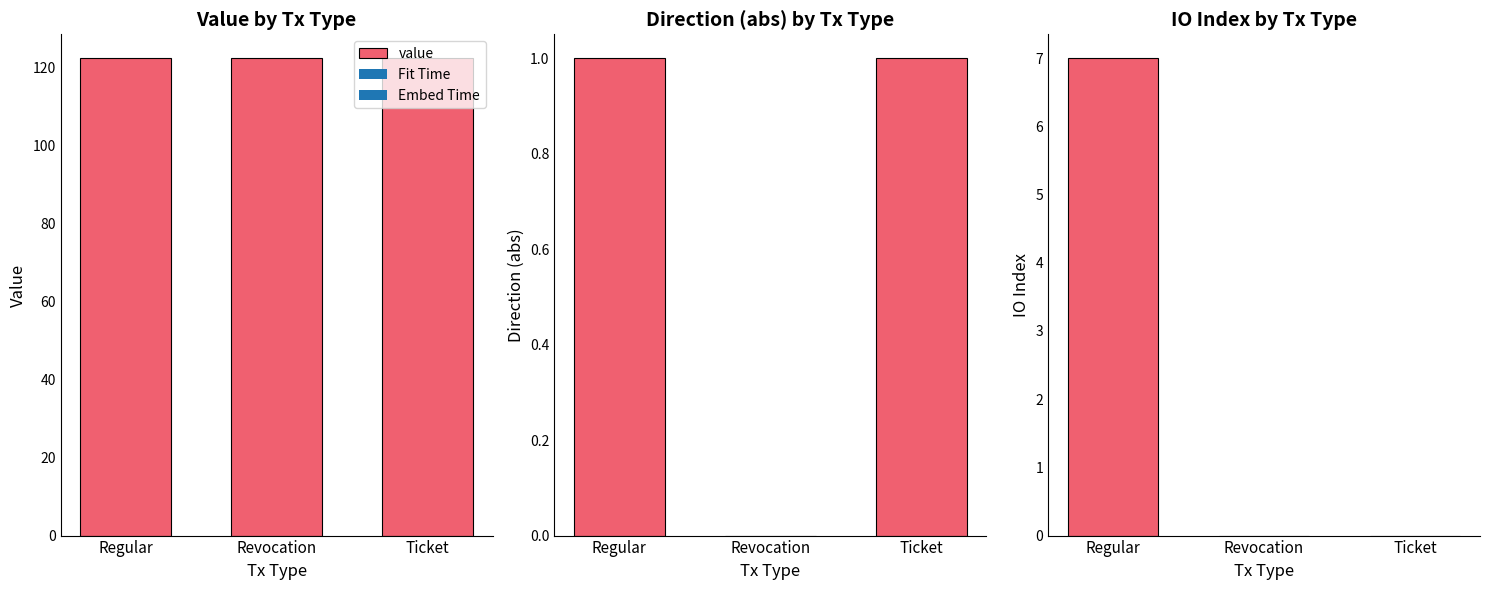

What is the spread (max minus min) of values at Ticket?

122.5